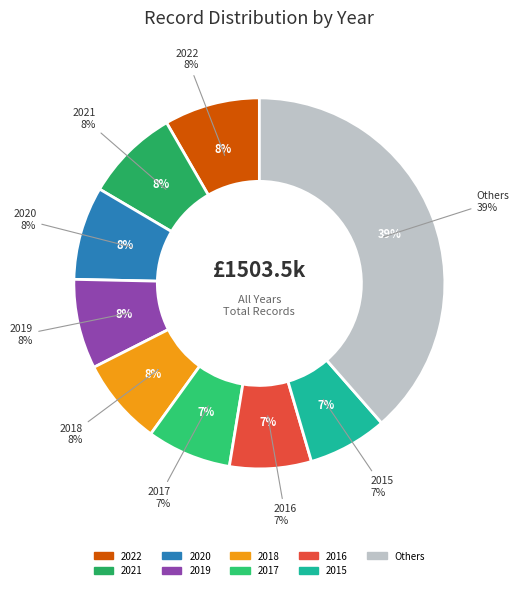

Is 2019 the majority of the pie?

No